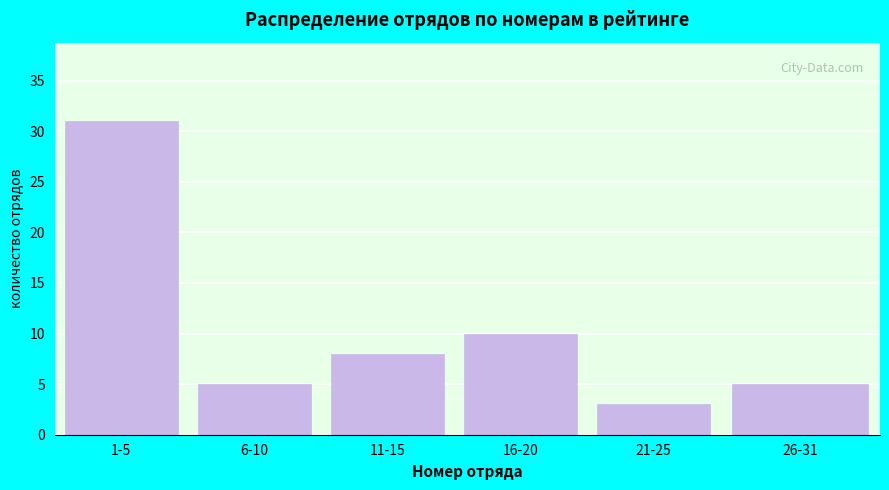

Reading left to right, what are all the values shown in this chart?

1-5=31	6-10=5	11-15=8	16-20=10	21-25=3	26-31=5